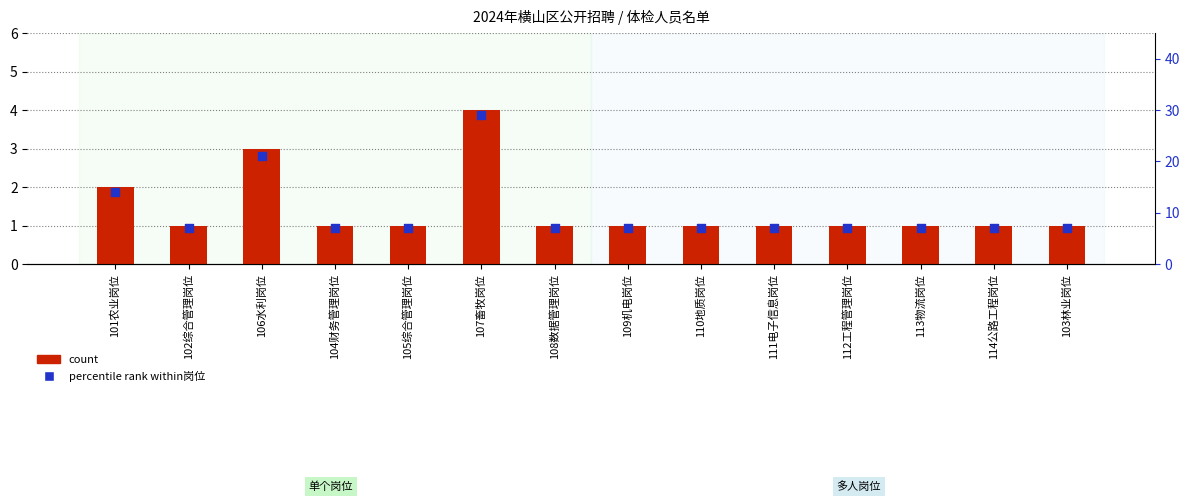

Which series reaches the maximum Y coordinate?

percentile rank within岗位